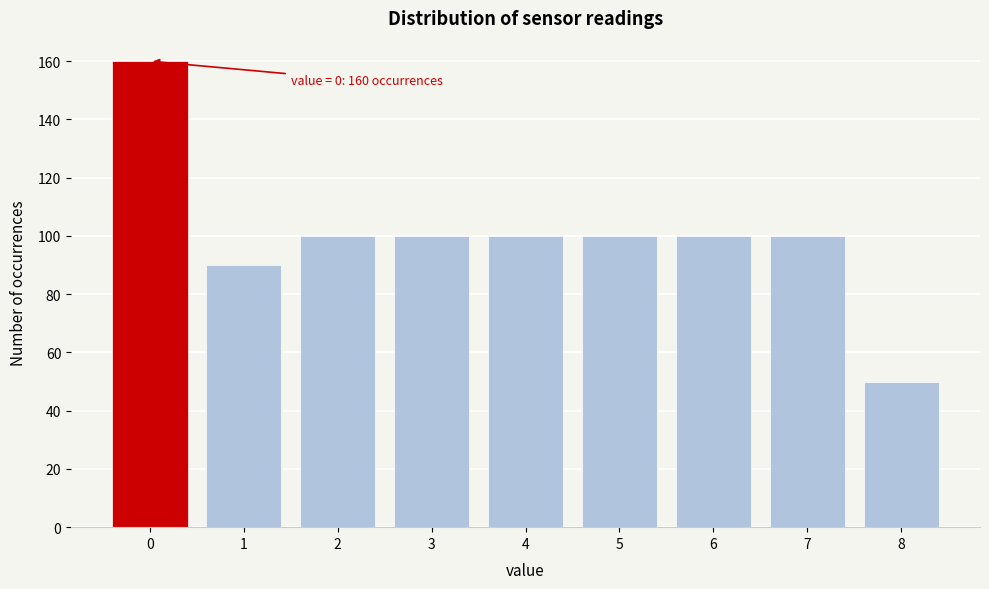

Reading right to left, list all the values displayed in this chart.

8=50	7=100	6=100	5=100	4=100	3=100	2=100	1=90	0=160